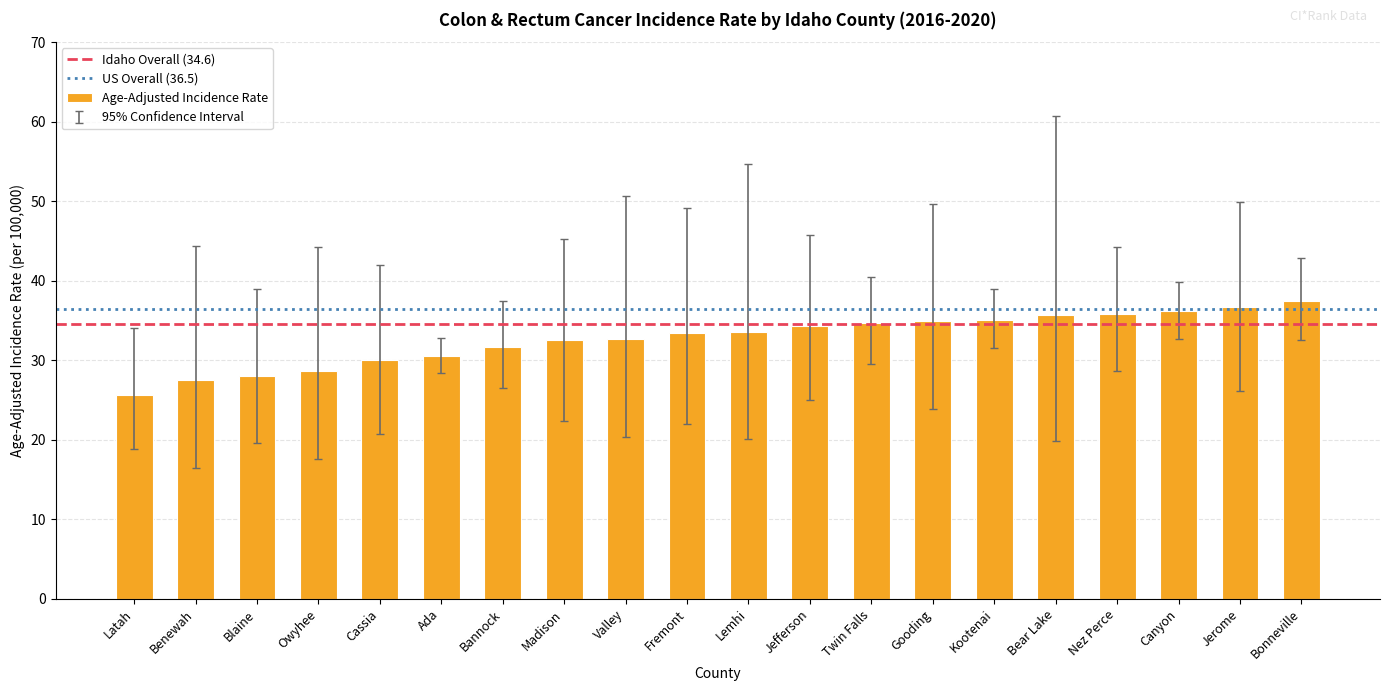

Count the number of data series in this chart.

1